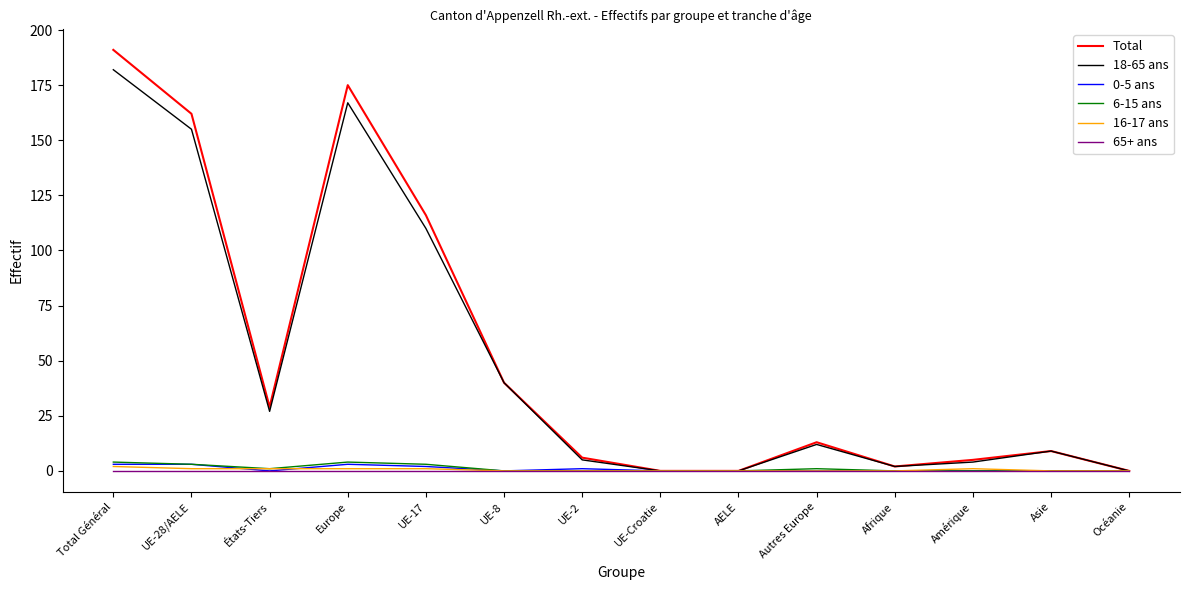

How many lines are shown in the chart?

6